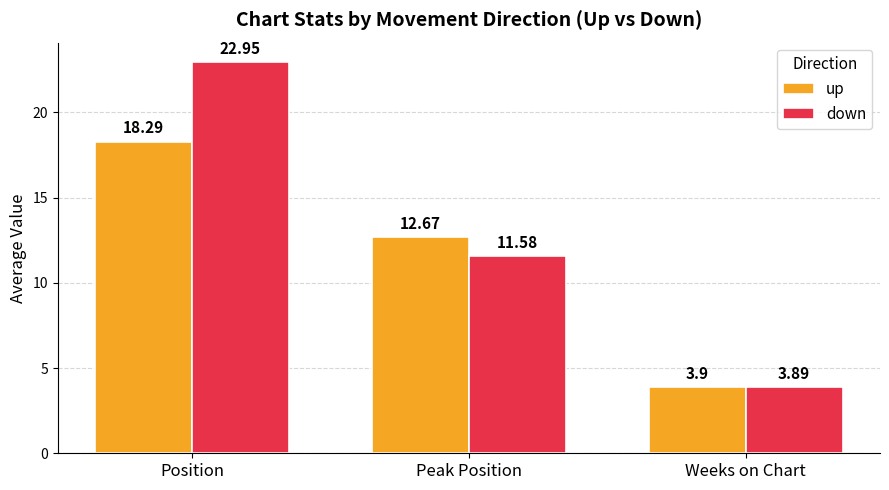

How many bars are there in total?

6